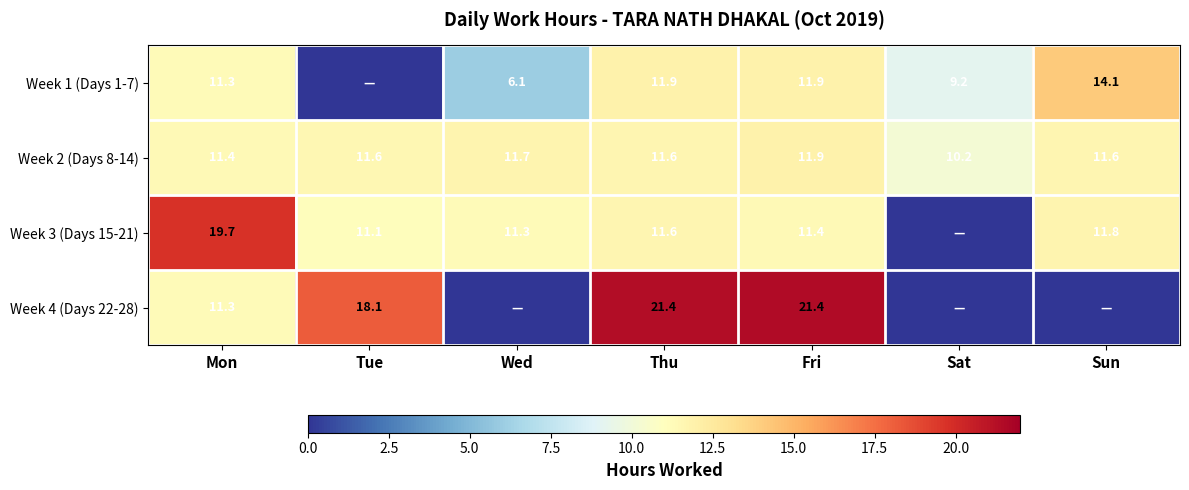

What is the difference between the highest and lowest values at Fri?

10.0